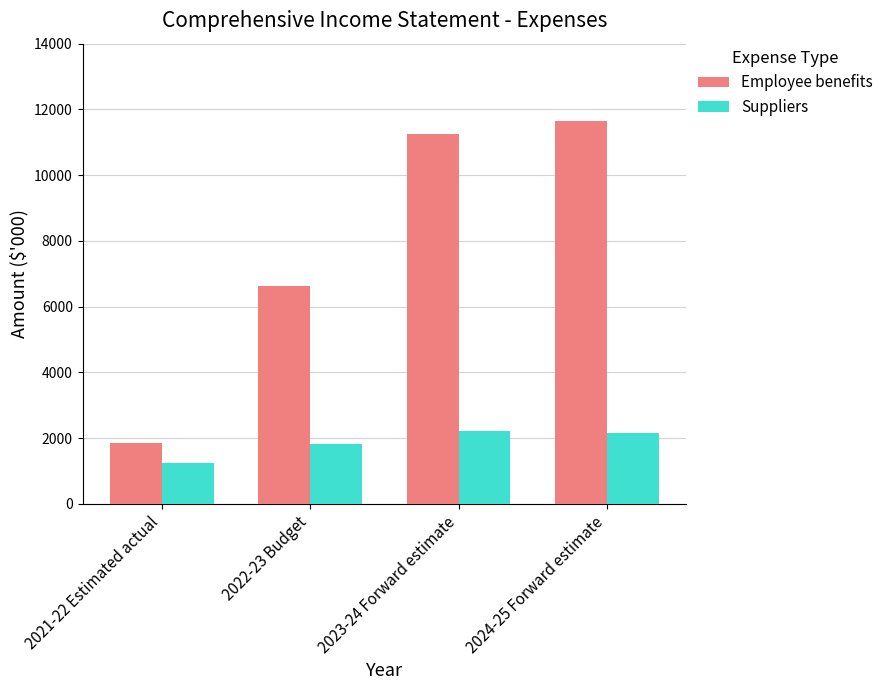

Is the value of Employee benefits at 2023-24 Forward estimate greater than the value of Suppliers at 2022-23 Budget?

Yes